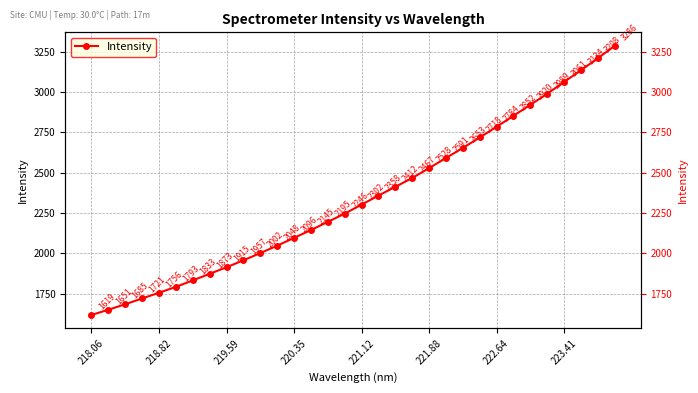

What is the difference between the maximum and minimum values?

1667.1